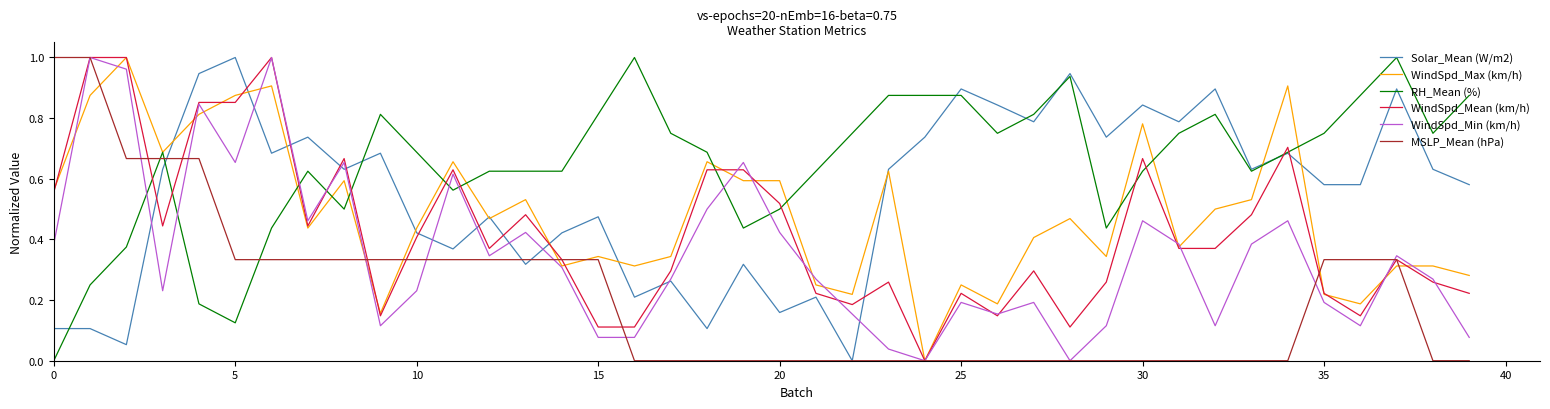

Which series has the largest total across all categories?

RH_Mean (%)